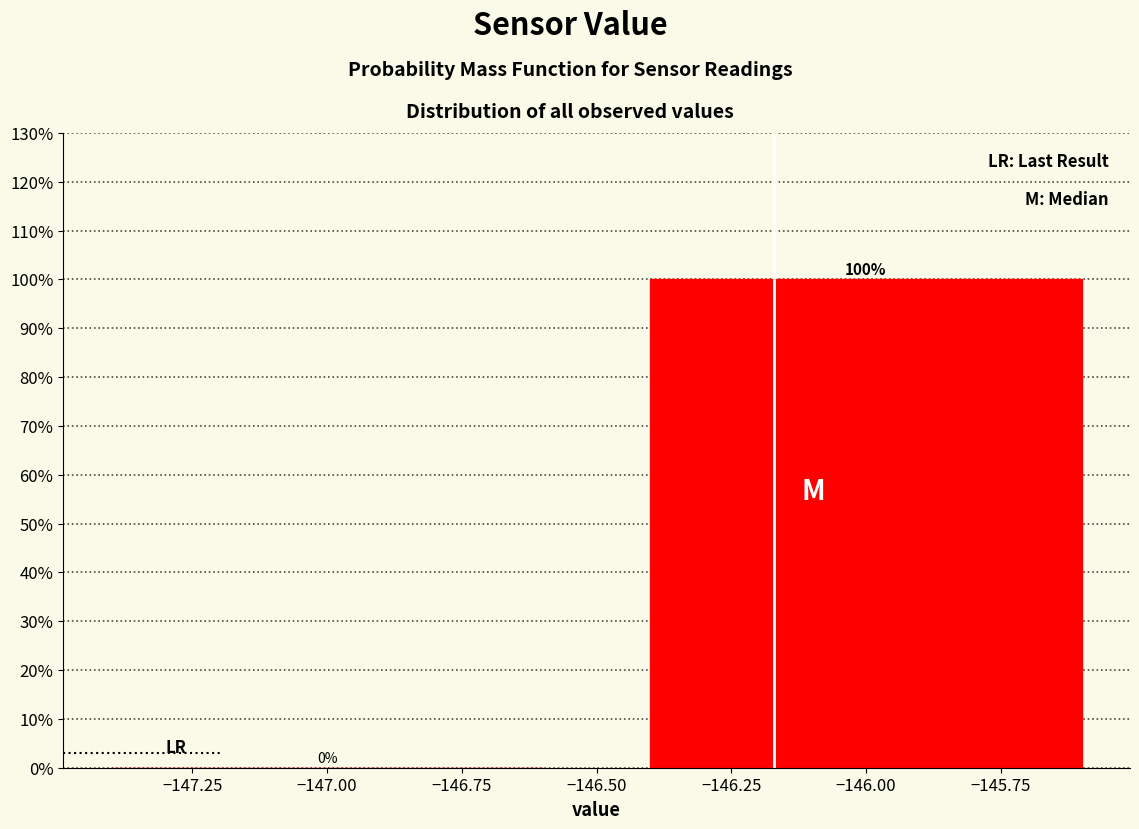

Reading left to right, list every bar in this chart as the range it spans on the x-axis followed by its height.

-147.5 to -146.5: 0
-146.5 to -145.5: 100